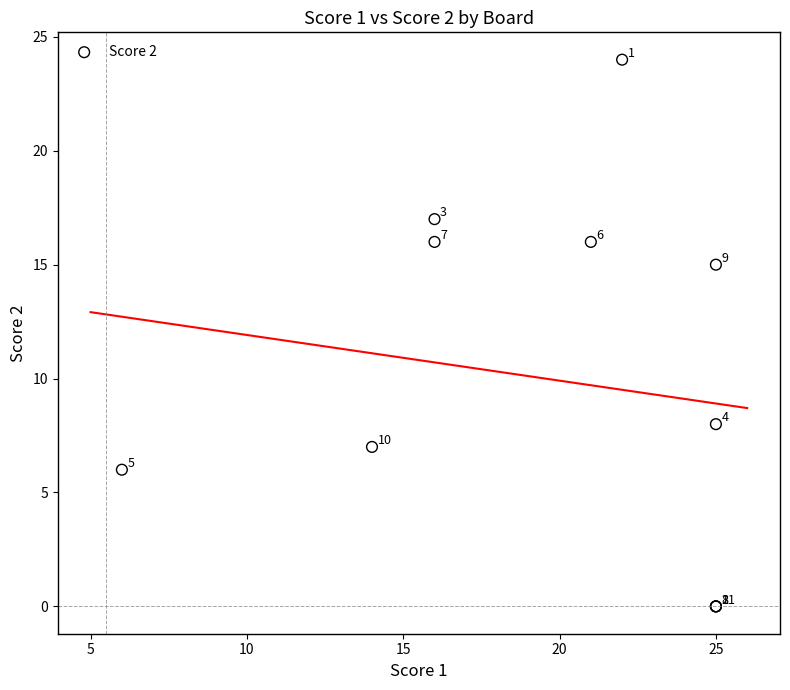

What Y value in the scatter plot is closest to 12?

15